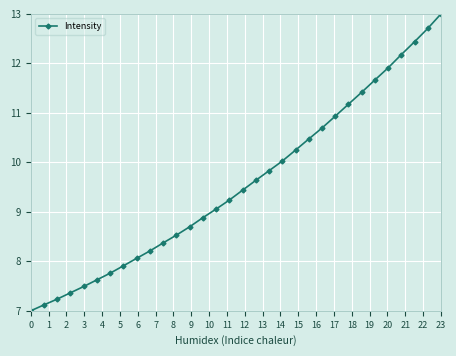

What is the greatest value displayed?

13.0